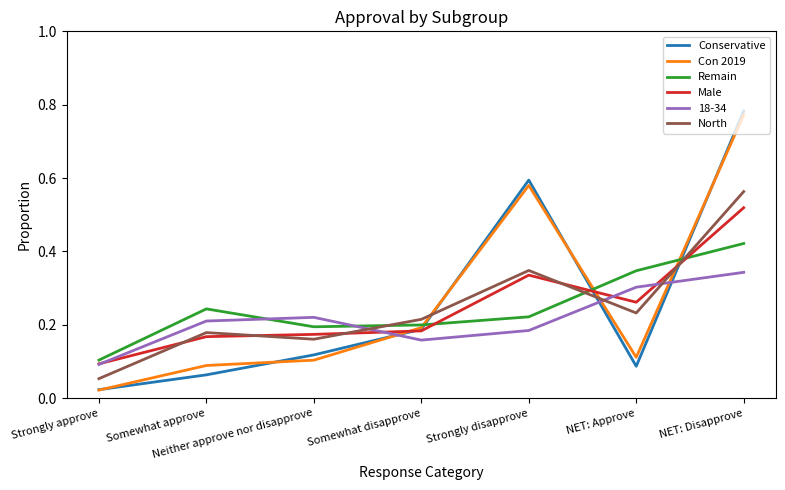

What is the total value across all series at Strongly disapprove?

2.3